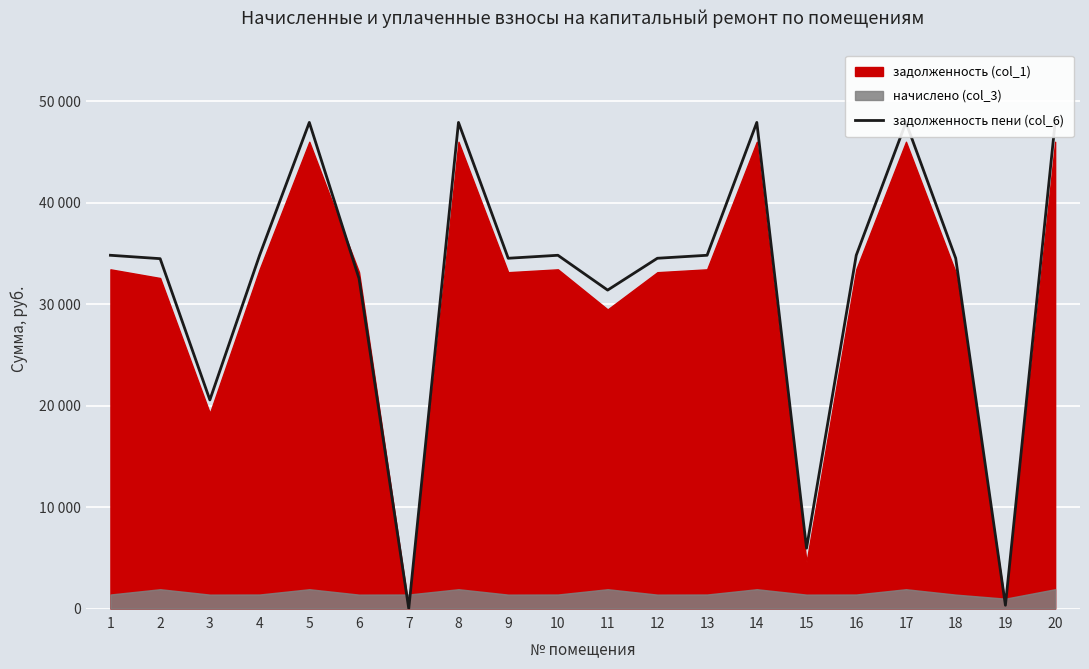

List the labels in order of value, smallest first.

7, 19, 15, 3, 11, 6, 2, 9, 12, 18, 1, 4, 10, 13, 16, 5, 8, 14, 17, 20